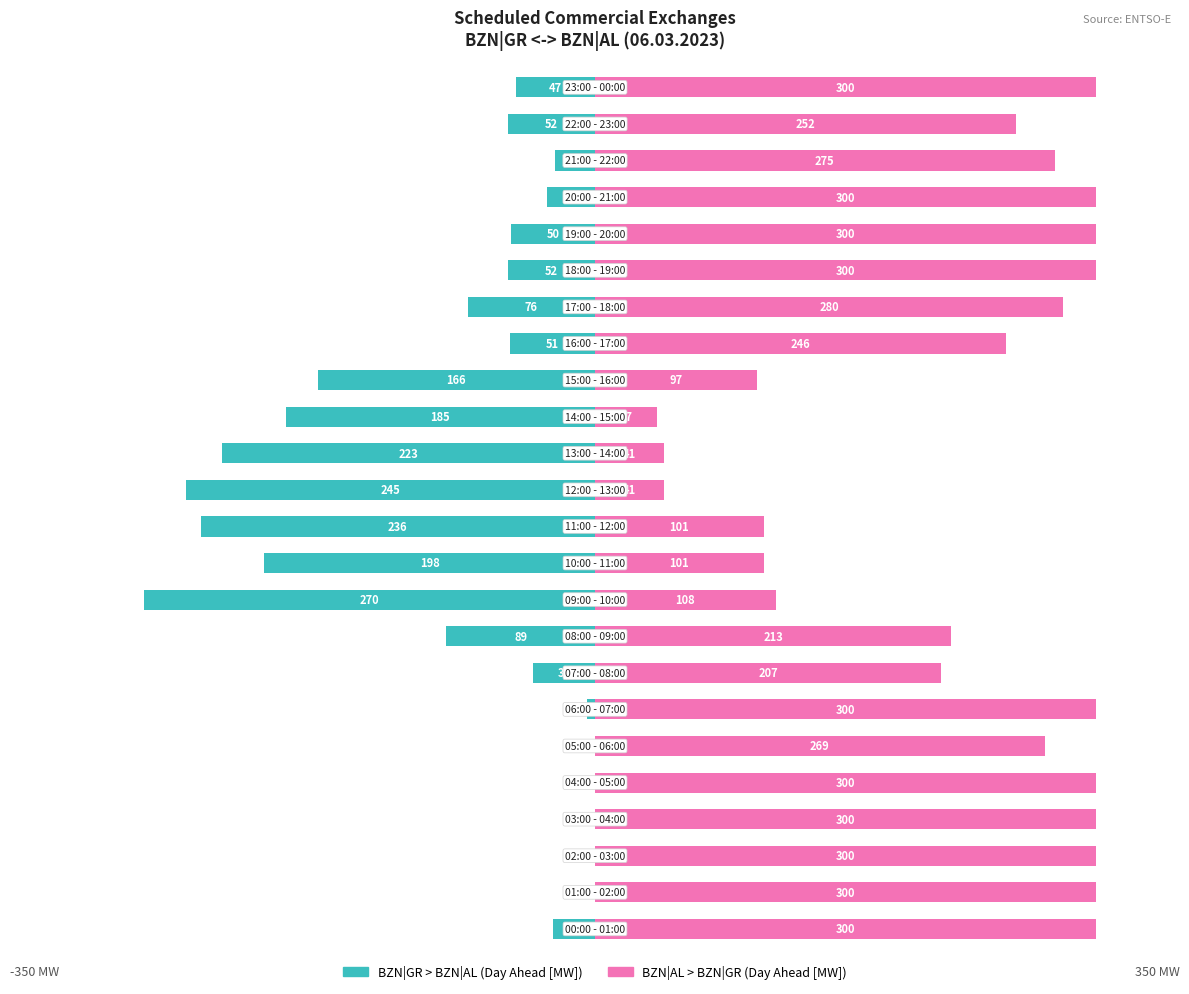

The BZN|GR > BZN|AL series shows -34 at 17. True or false?

False